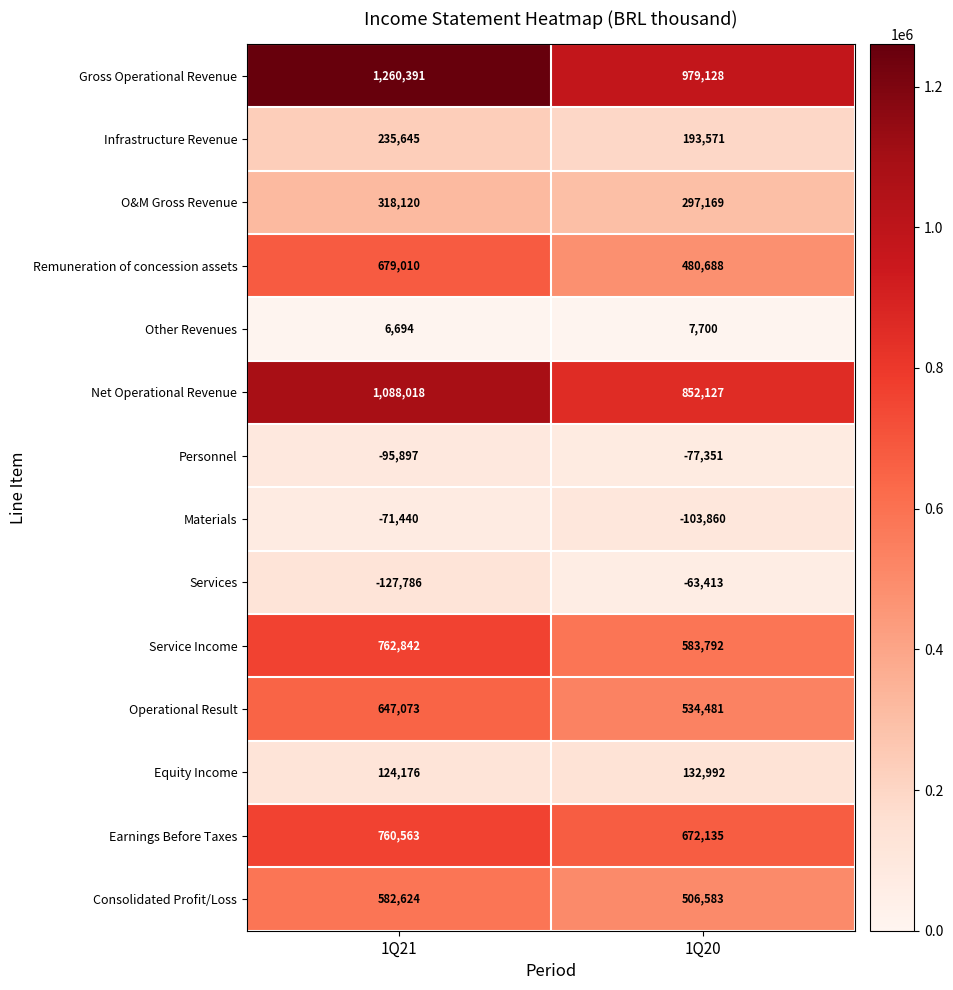

What is the smallest value displayed?

-127786